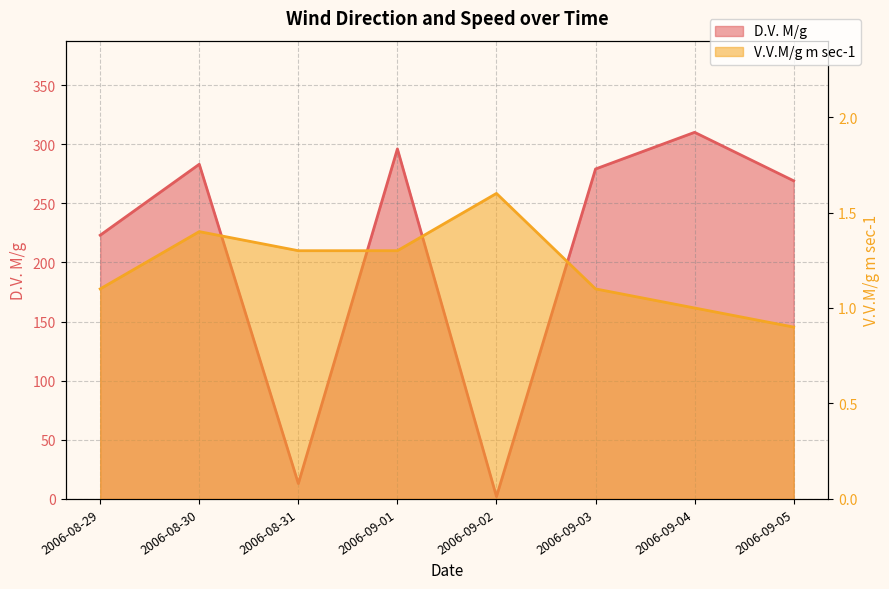

True or false: D.V. M/g and V.V.M/g m sec-1 cross at least once.

False